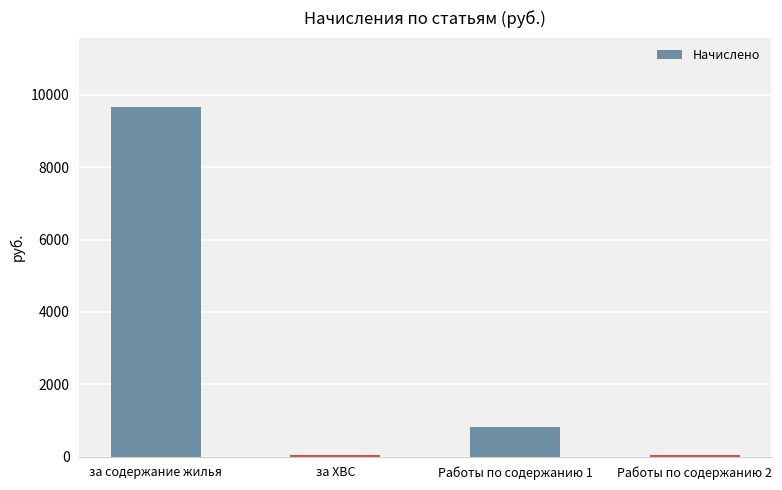

Are the bars horizontal?

No